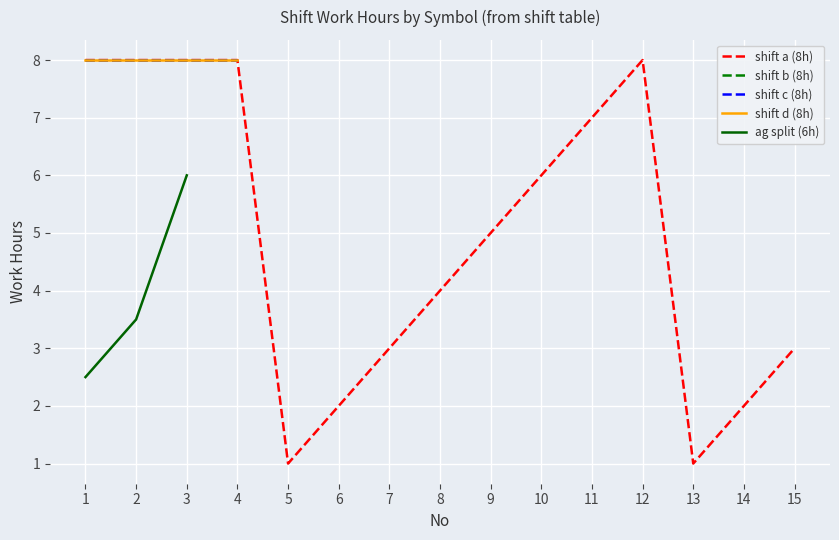

Rank the series by their maximum value, from highest to lowest.

shift a (8h), shift b (8h), shift c (8h), shift d (8h), ag split (6h)